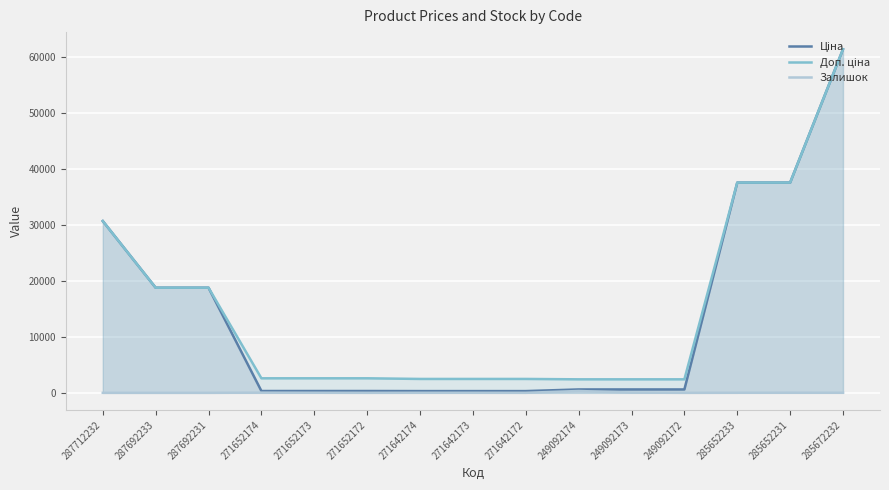

List the series in order of their peak value, highest first.

Ціна, Доп. ціна, Залишок